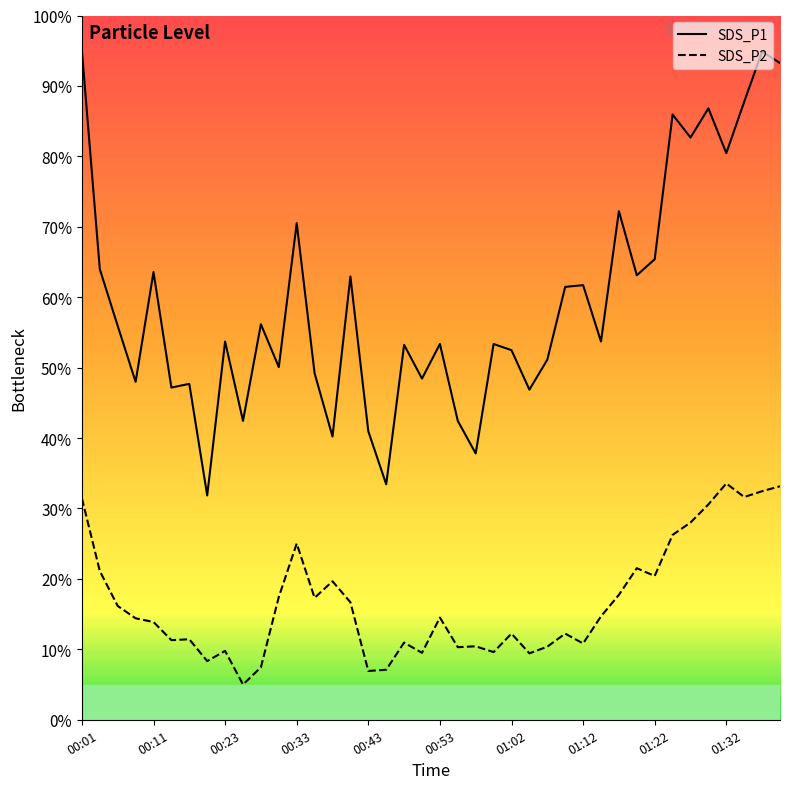

What is the maximum value for SDS_P1?

95.0